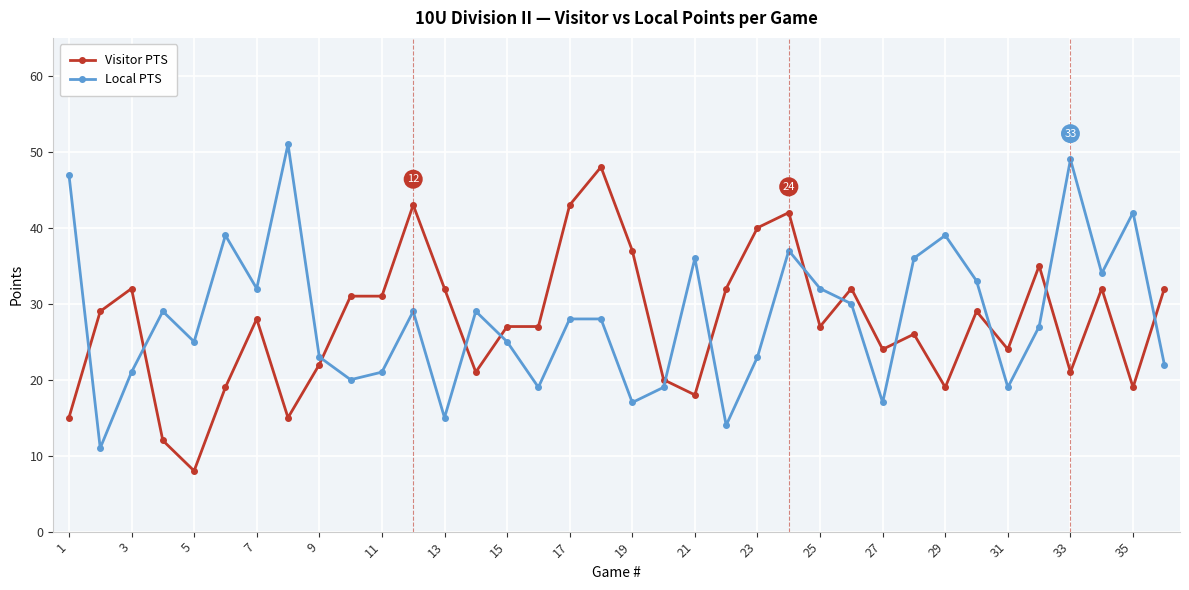

List the series in order of their overall mean, lowest first.

Visitor PTS, Local PTS